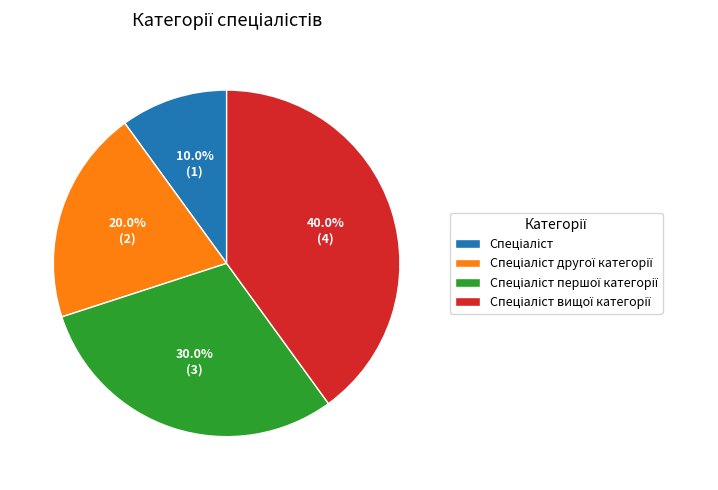

Is there a majority slice in this chart?

No